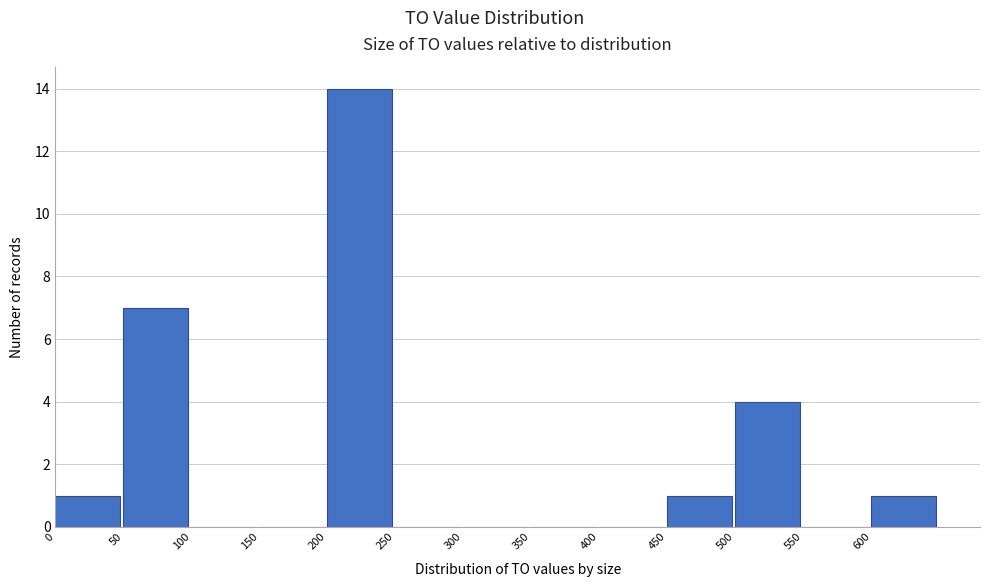

Reading left to right, list every bar in this chart as the range it spans on the x-axis followed by its height. The values are not printed on the chart, so give them approximately, as read against the axis.

0 to 50: 1
50 to 100: 7
100 to 150: 0
150 to 200: 0
200 to 250: 14
250 to 300: 0
300 to 350: 0
350 to 400: 0
400 to 450: 0
450 to 500: 1
500 to 550: 4
550 to 600: 0
600 to 650: 1